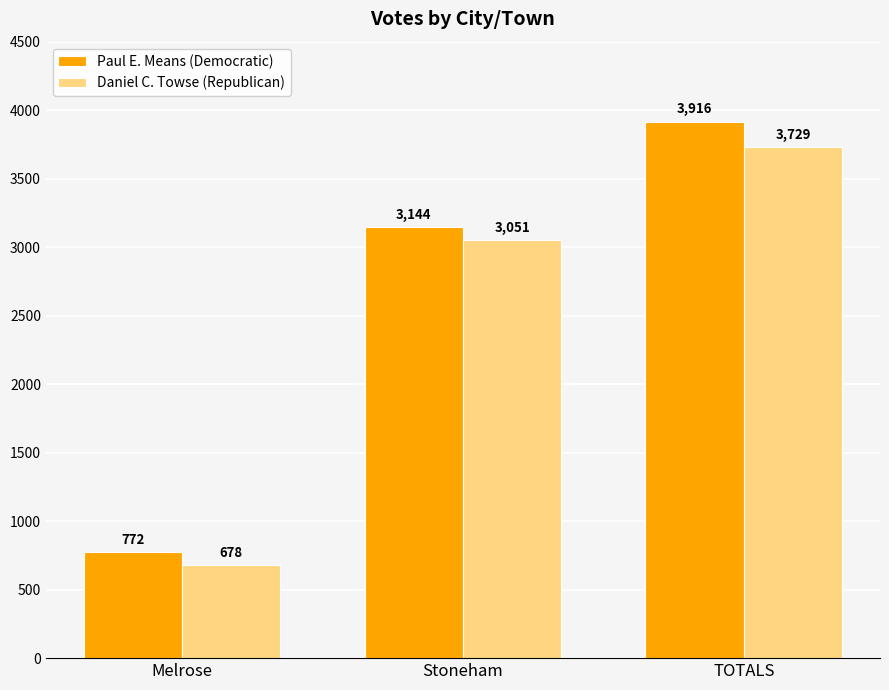

Which category has the lowest value in the Daniel C. Towse (Republican) series?

Melrose